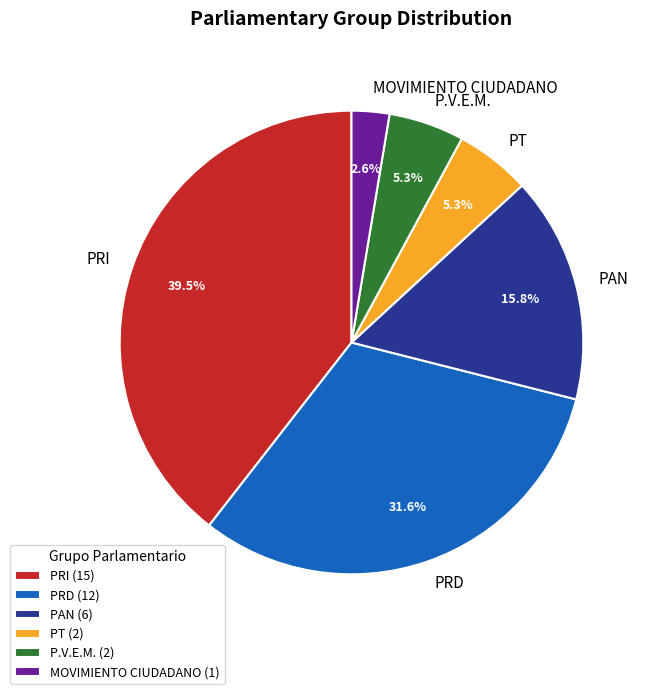

Does PRD represent more than half of the total?

No